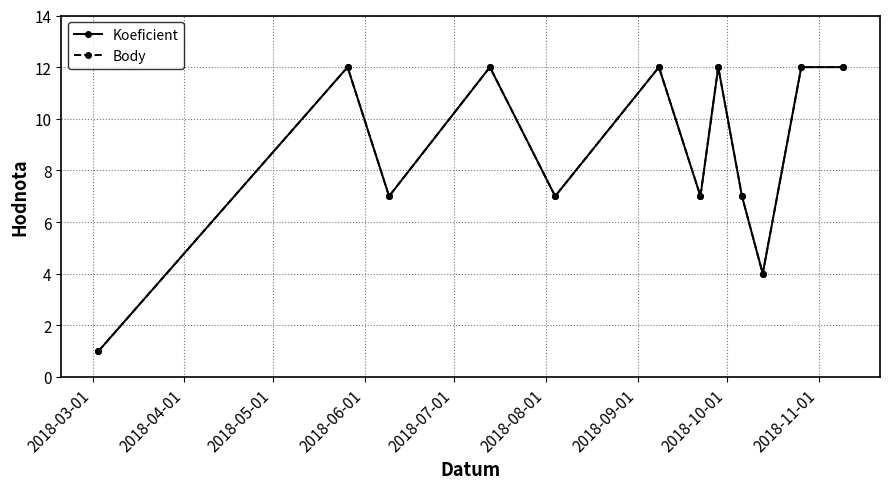

Is this an area chart (filled region under the line)?

No